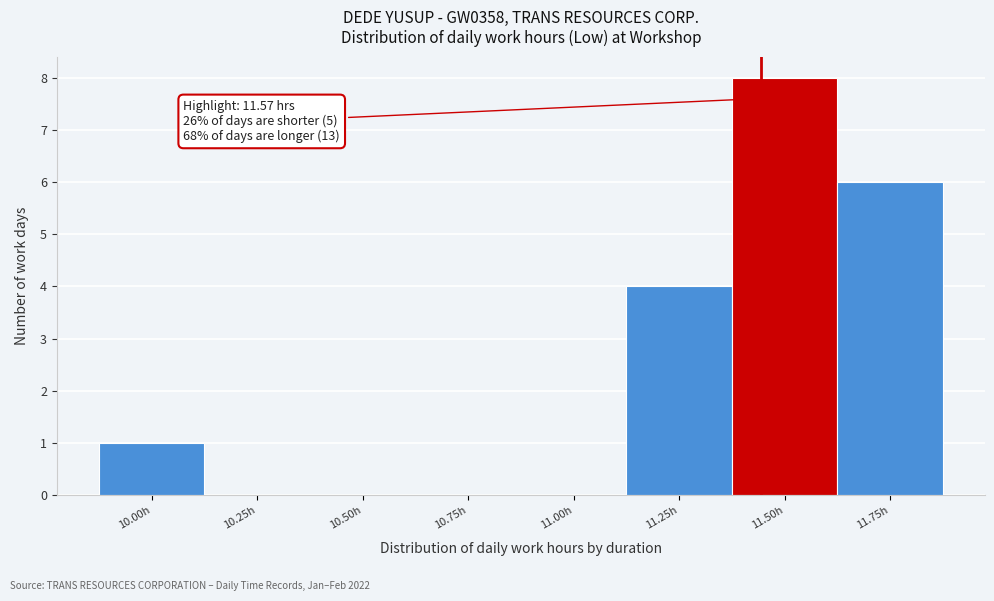

Reading left to right, transcribe all the data shown in this chart.

10.00h=1	10.25h=0	10.50h=0	10.75h=0	11.00h=0	11.25h=4	11.50h=8	11.75h=6